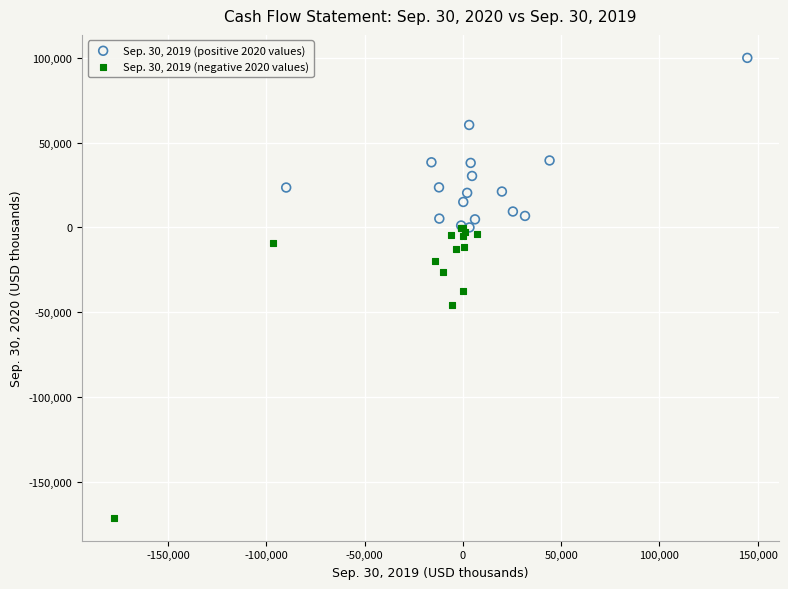

Which series contains the lowest Y value?

Sep. 30, 2019 (negative 2020 values)